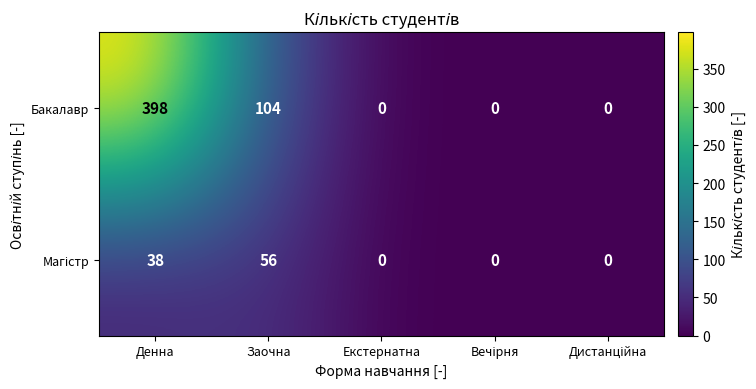

What is the maximum value shown in the chart?

398